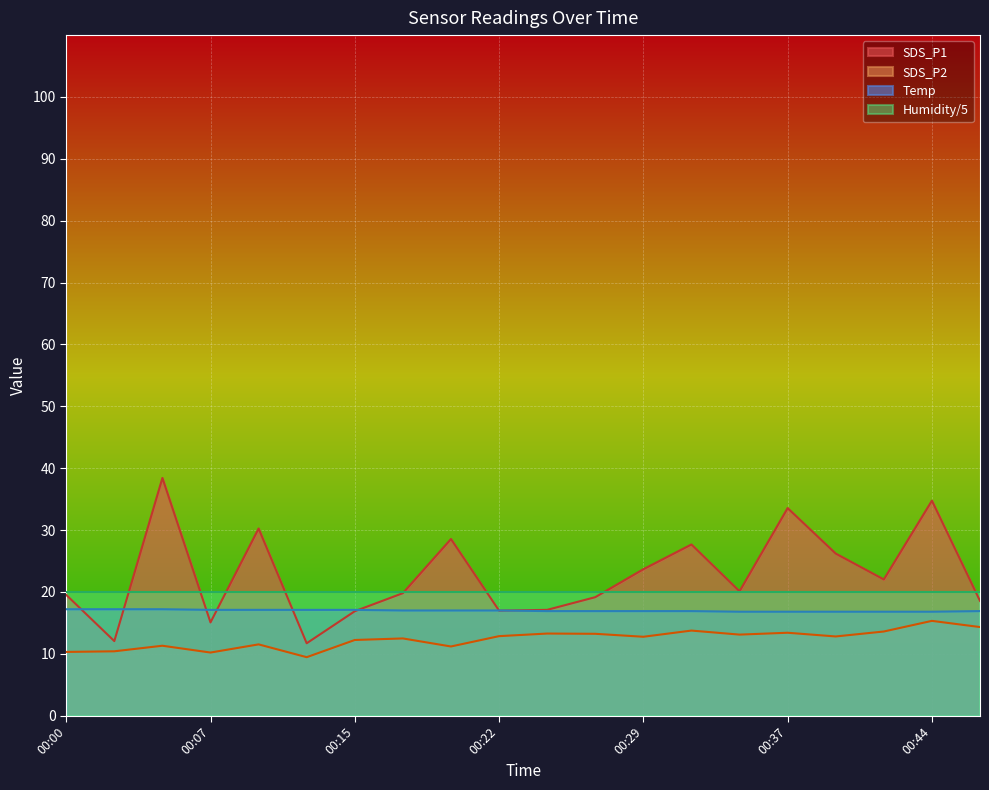

Which label corresponds to the largest value in the chart?

00:05